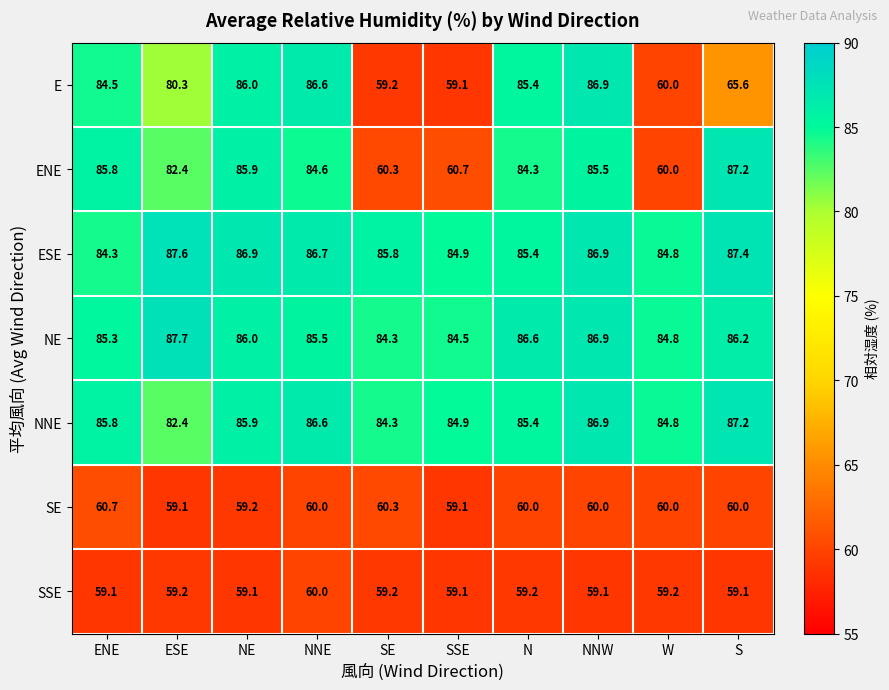

Is it true that ENE equals 60.3 at SE?

True